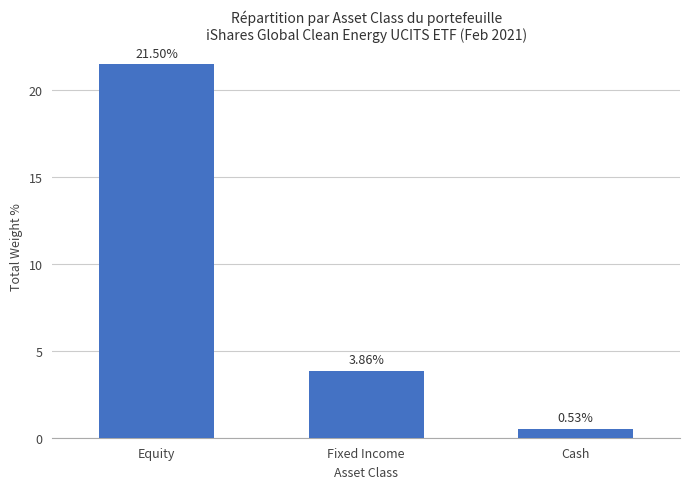

What is the greatest value displayed?

21.5